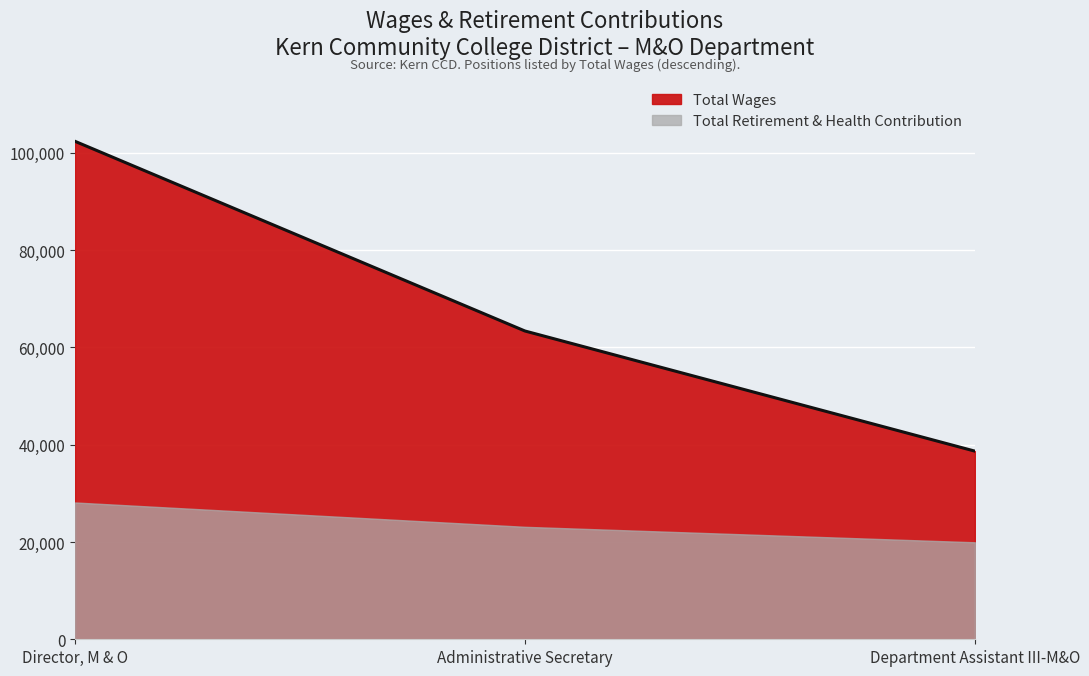

Reading left to right, what are all the values shown in this chart?

102396	63393	38687